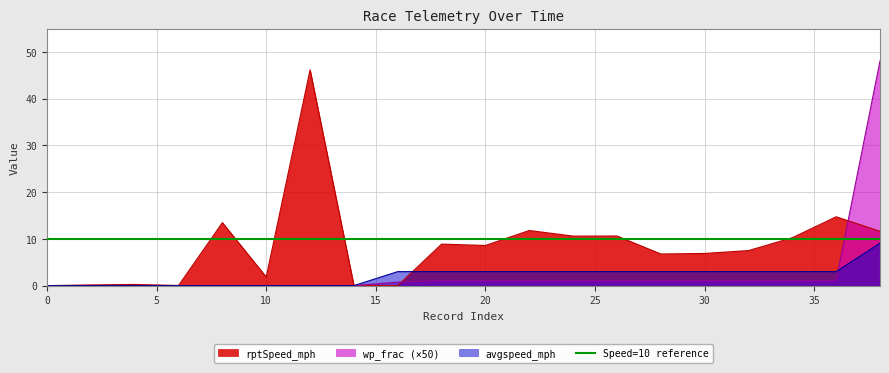

Reading left to right, transcribe all the data shown in this chart.

rptSpeed_mph: 0.0	0.2	0.3	0.0	13.5	1.8	46.2	0.0	0.0	8.9	8.6	11.8	10.6	10.6	6.8	6.9	7.5	10.3	14.7	11.6
avgspeed_mph: 0.0	0.0	0.0	0.0	0.0	0.0	0.0	0.0	3.0	3.0	3.0	3.0	3.0	3.0	3.0	3.0	3.0	3.0	3.0	9.1
wp_frac: 0.0	0.0	0.0	0.0	0.0	0.0	0.0	0.0	0.7	1.1	1.1	1.1	1.1	1.1	1.1	1.1	1.1	1.1	1.1	48.1